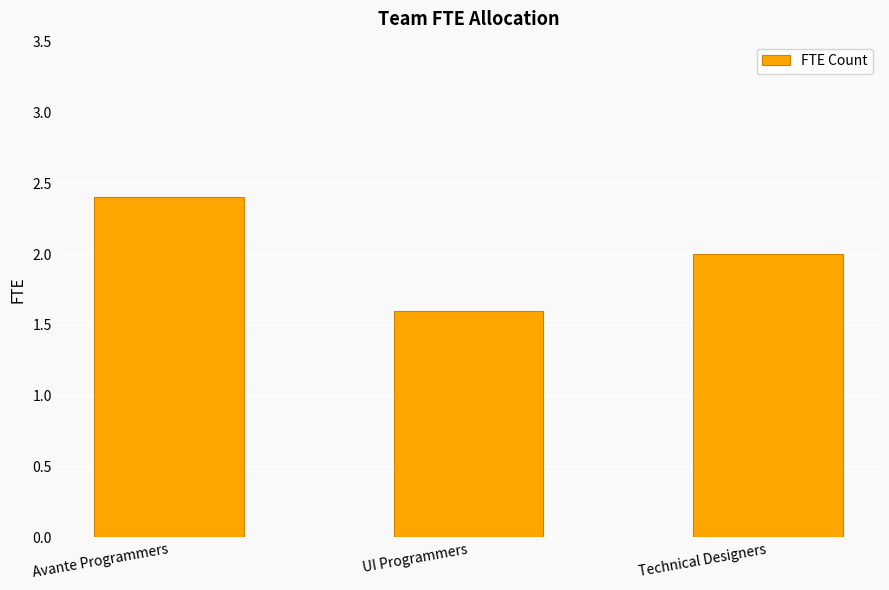

What value does the data have at Avante Programmers?

2.4